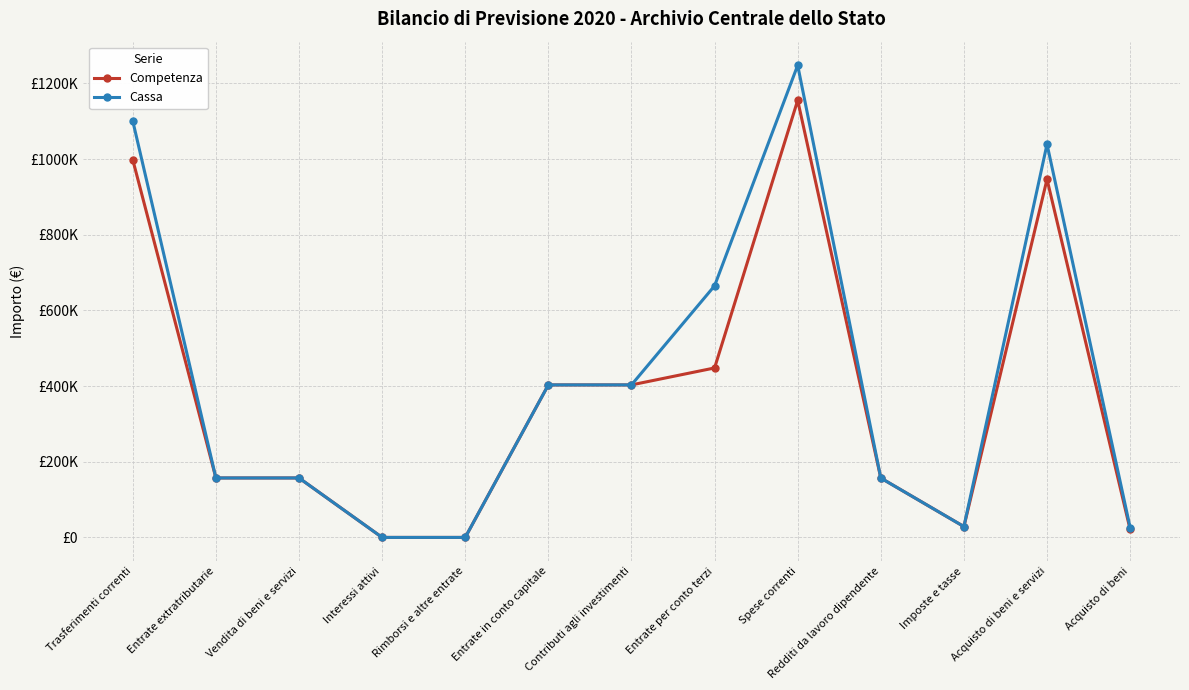

How many interior local valleys does the Competenza series have?

1